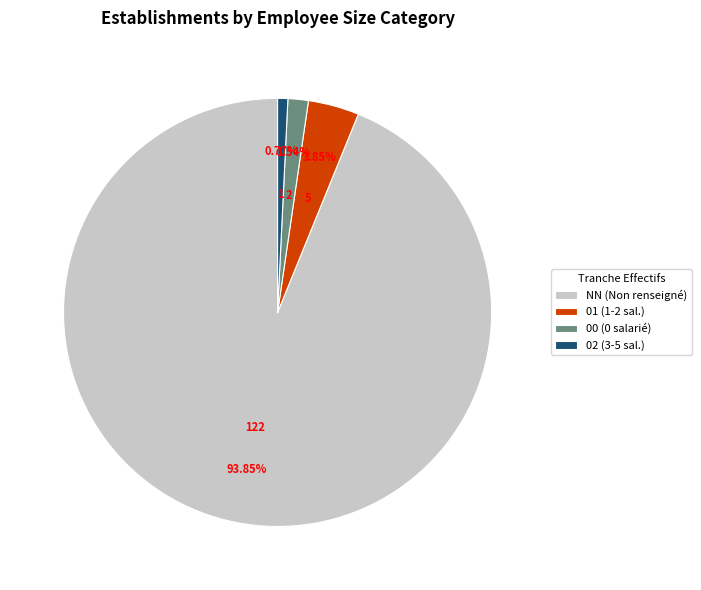

Combined, do 00 (0 salarié) and 02 (3-5 sal.) account for over 50%?

No